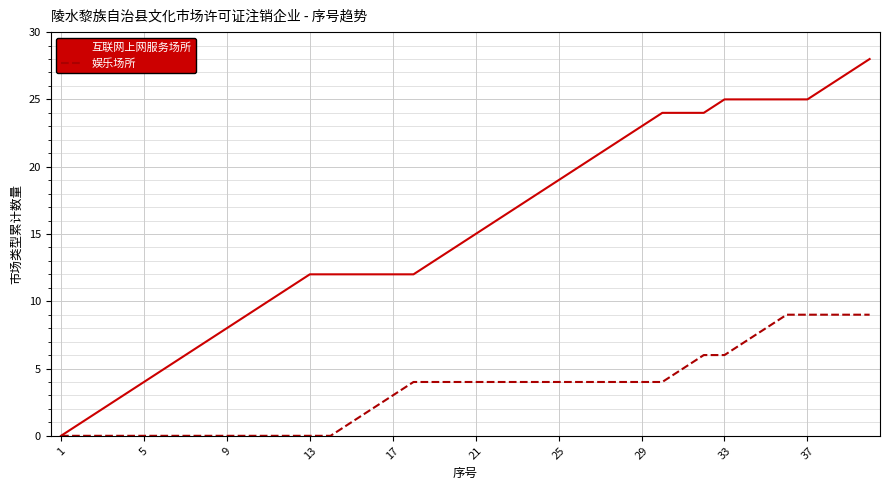

What is the highest value of the 互联网上网服务场所 series?

28